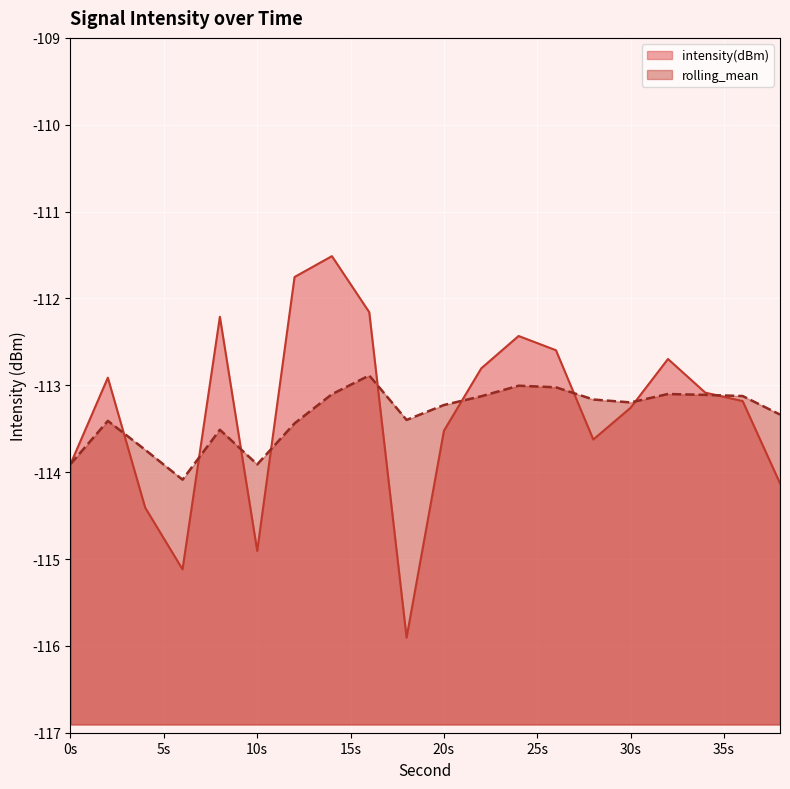

Read the rolling_mean value at 28.

-113.2